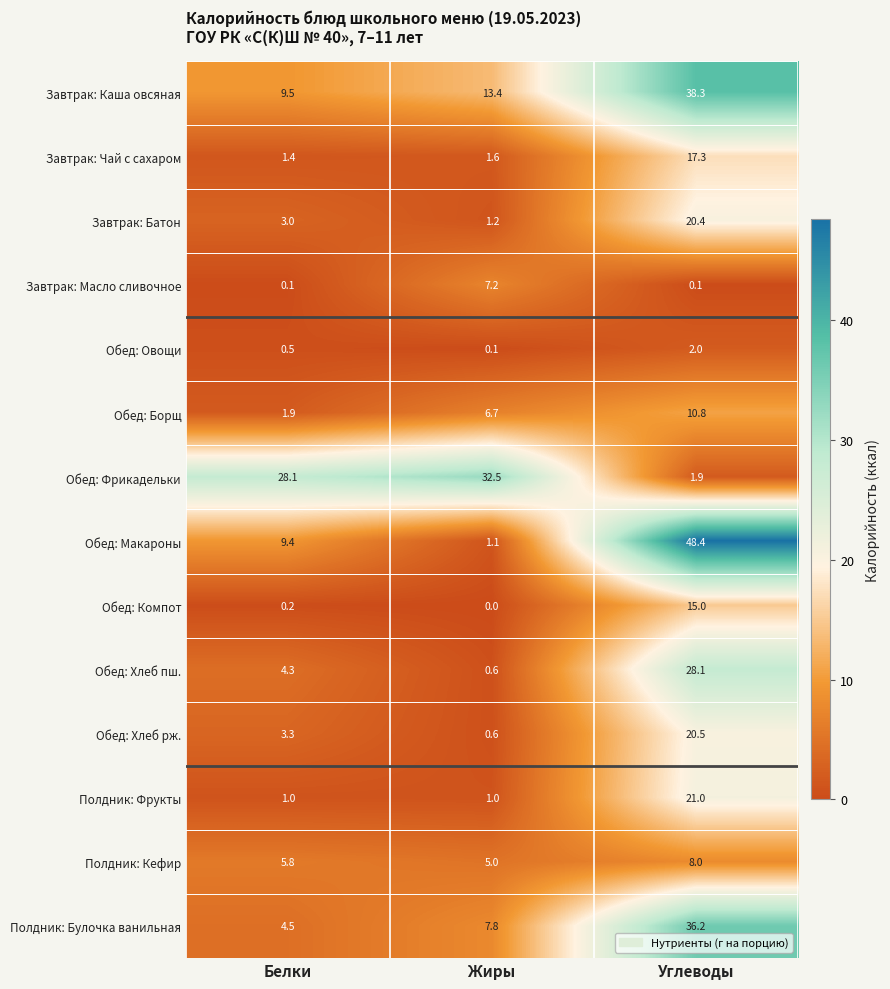

At how many categories does at least one series exceed 34?

1